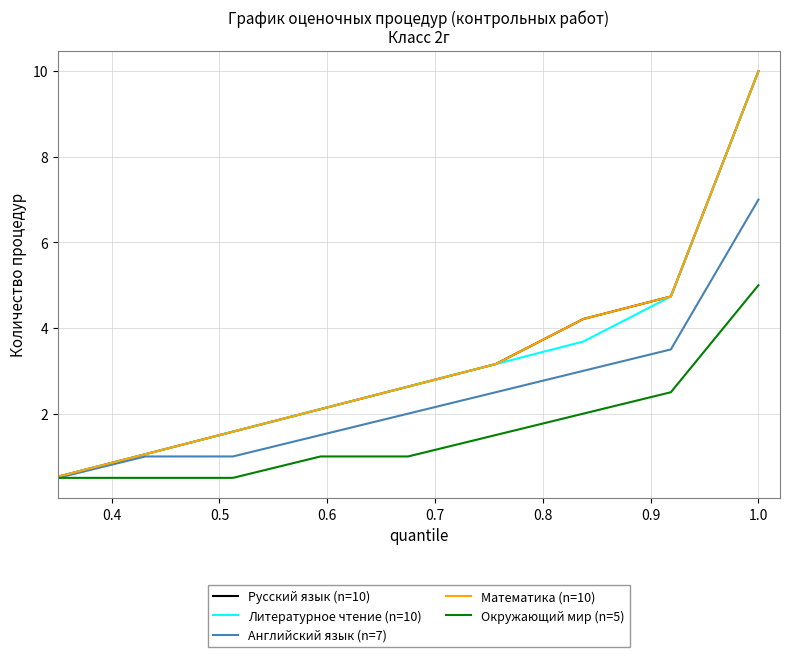

How many lines are shown in the chart?

5